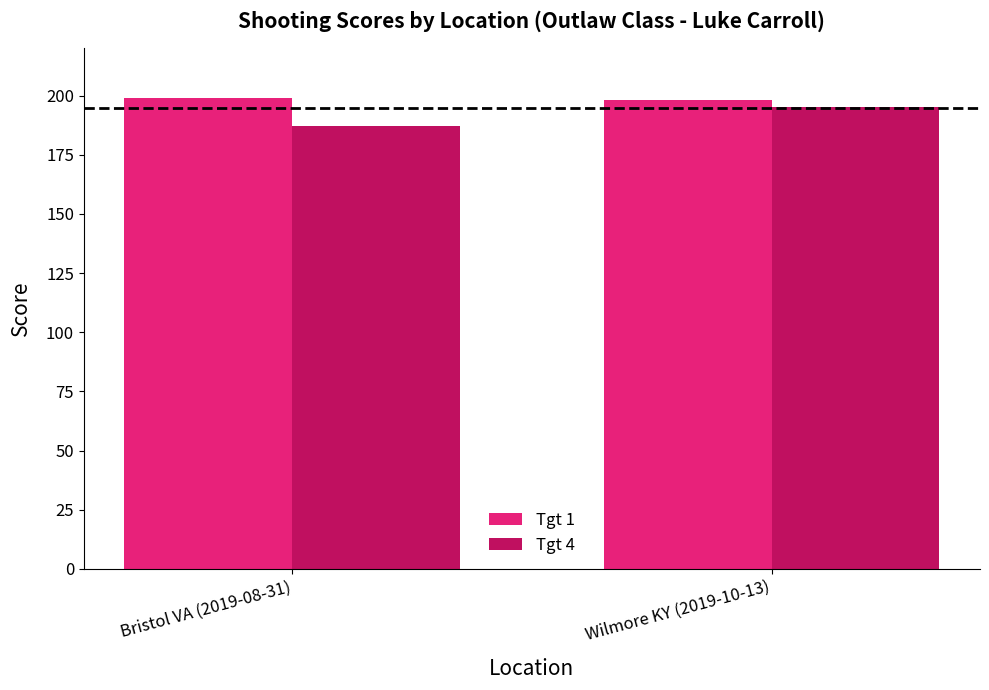

True or false: Tgt 4 has a value of 262 at Bristol VA (2019-08-31).

False